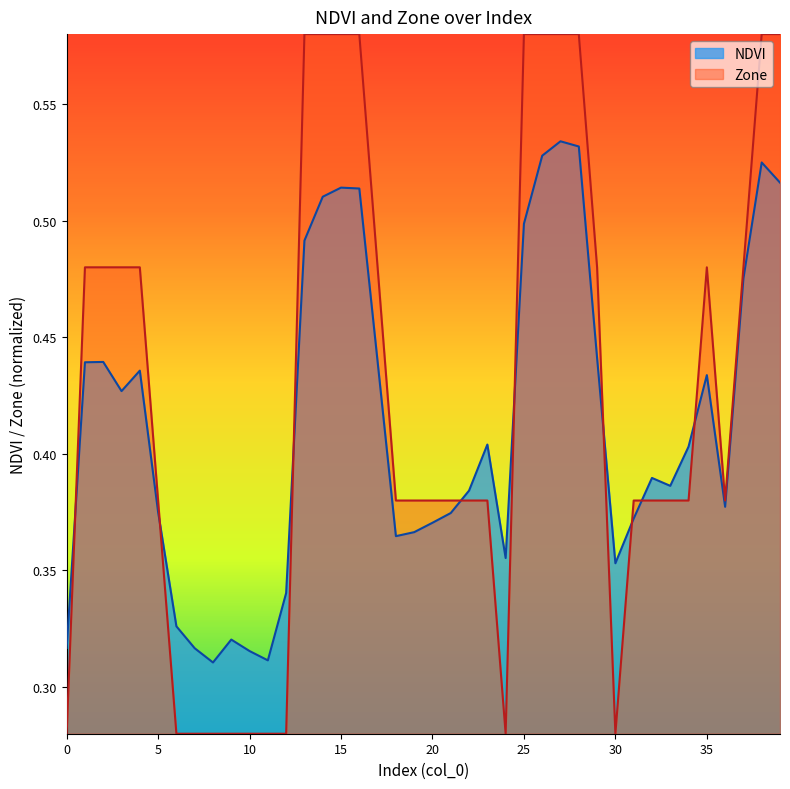

What is the difference between the second highest and second lowest values in the Zone series?

0.3